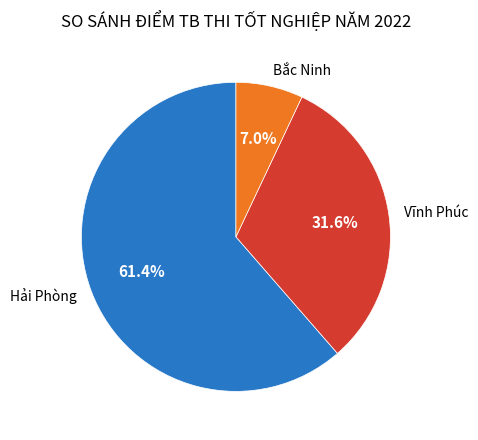

To the nearest percent, what is the difference between the Hải Phòng and Bắc Ninh slice percentages?

54%